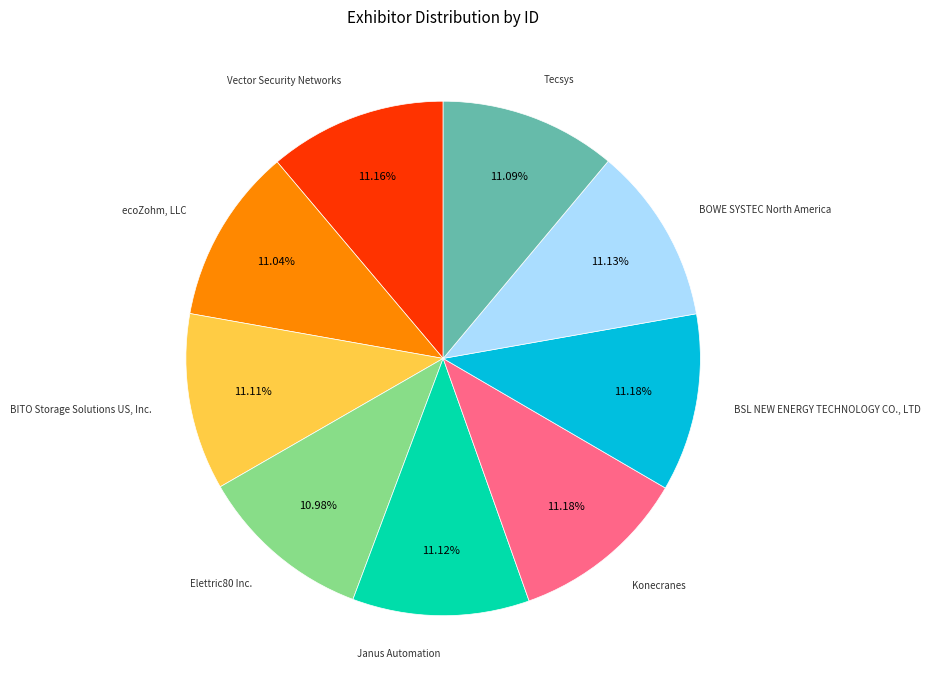

How many slices are in this pie chart?

9